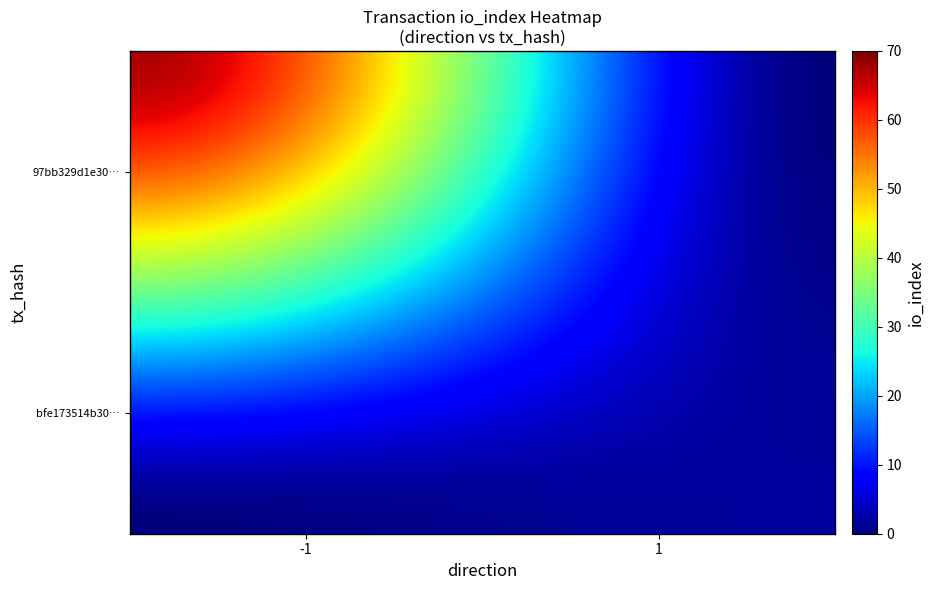

The 97bb329d1e304944bd11b0b6e95c45852212fc4 series shows -1 at direction. True or false?

True